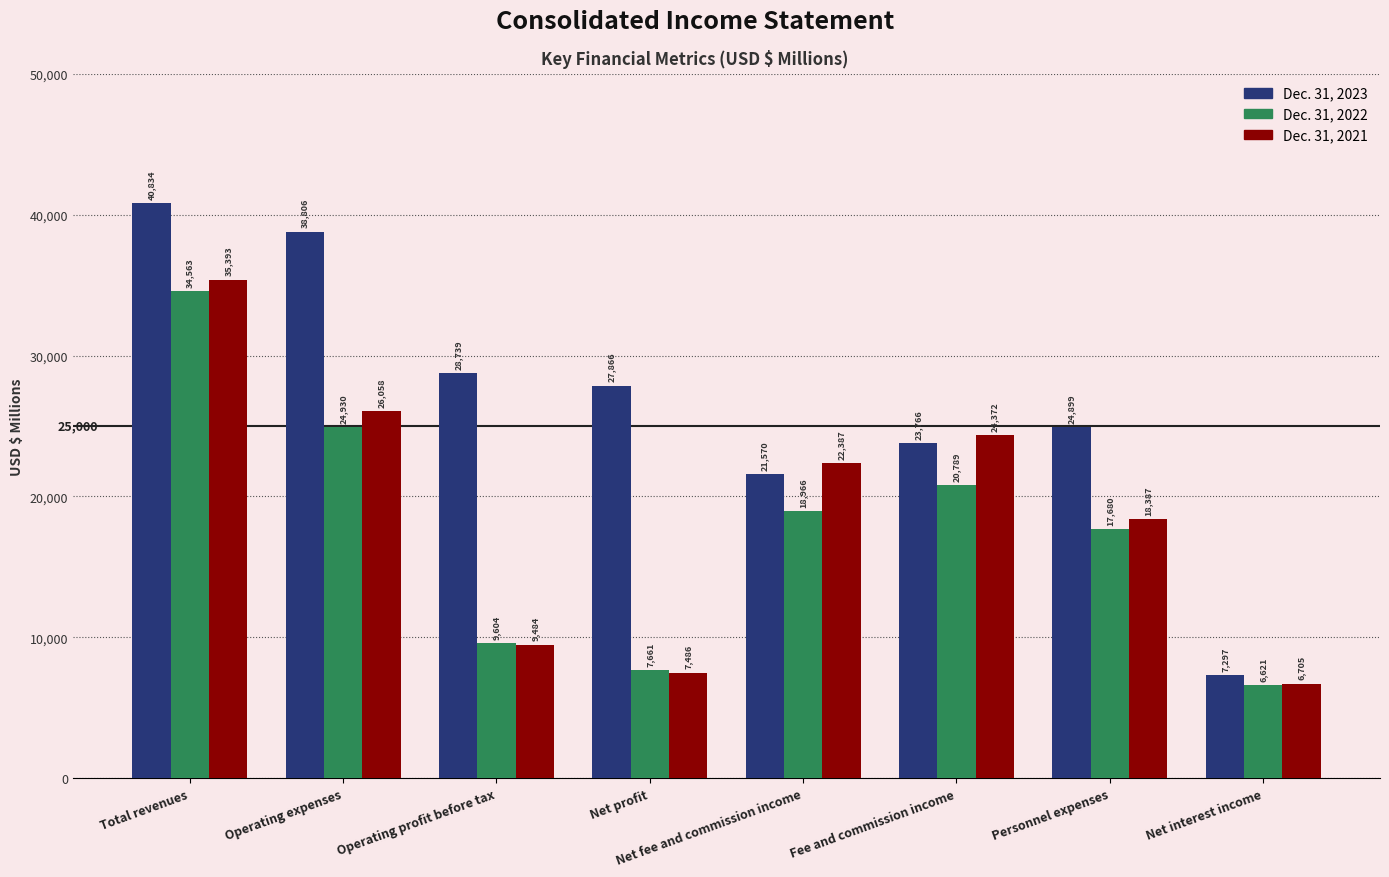

Is it true that Dec. 31, 2023 equals 40834 at Total revenues?

True